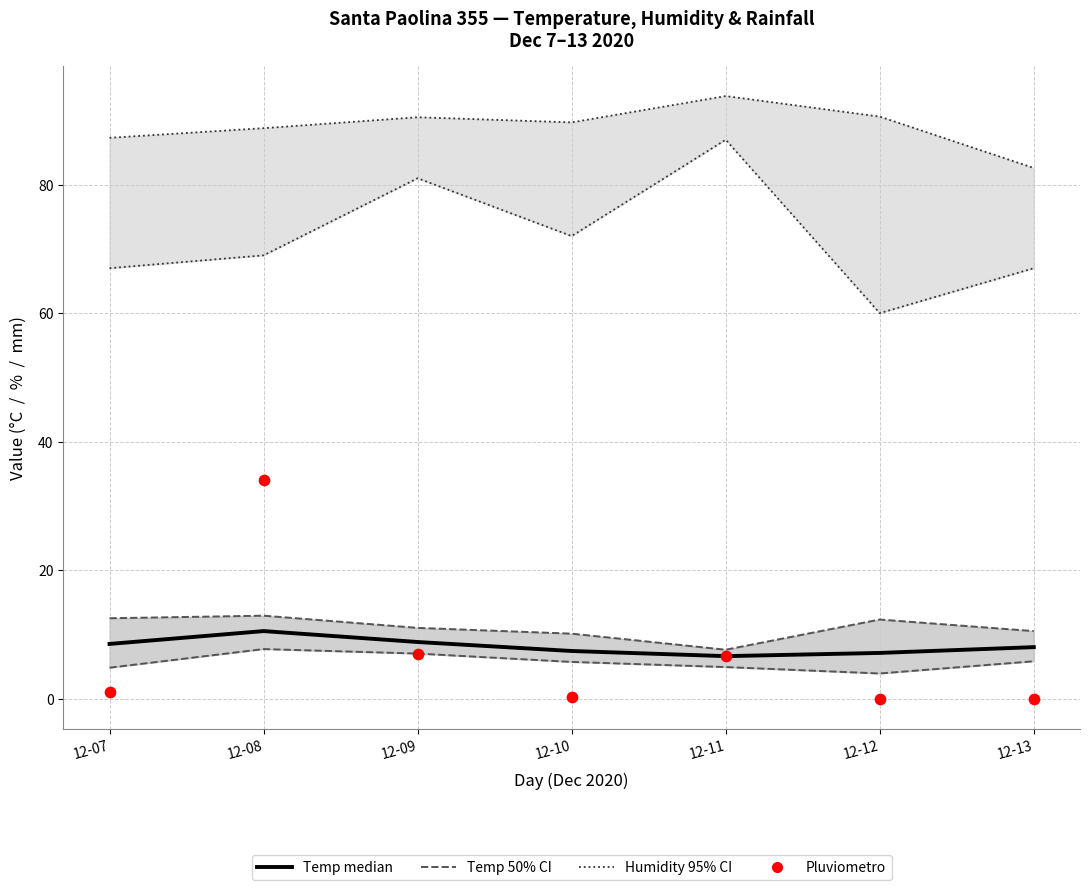

Is the value of Temperatura Aria (MED) at 12-11 greater than the value of Temperatura Aria (MED MIN) at 12-11?

Yes